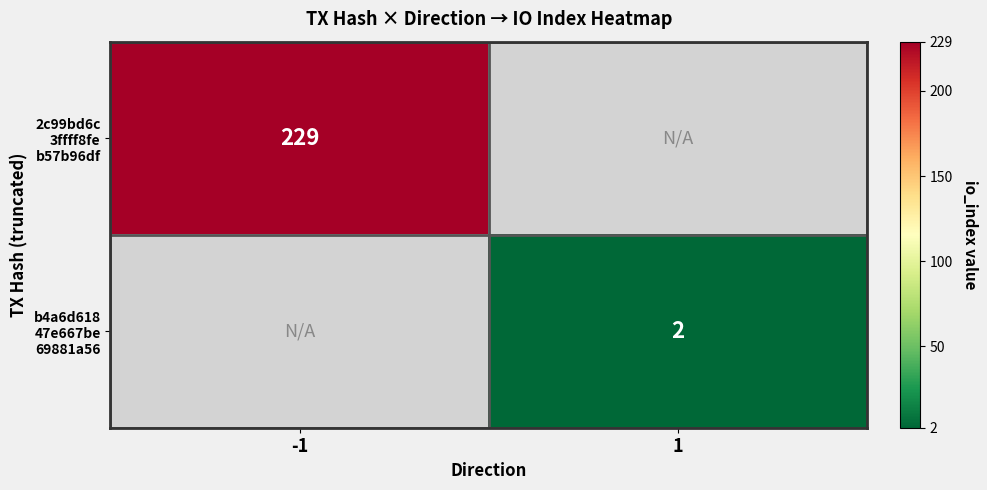

Where is 2c99bd6c 3ffff8fe b57b96df nearest to the value 229?

-1